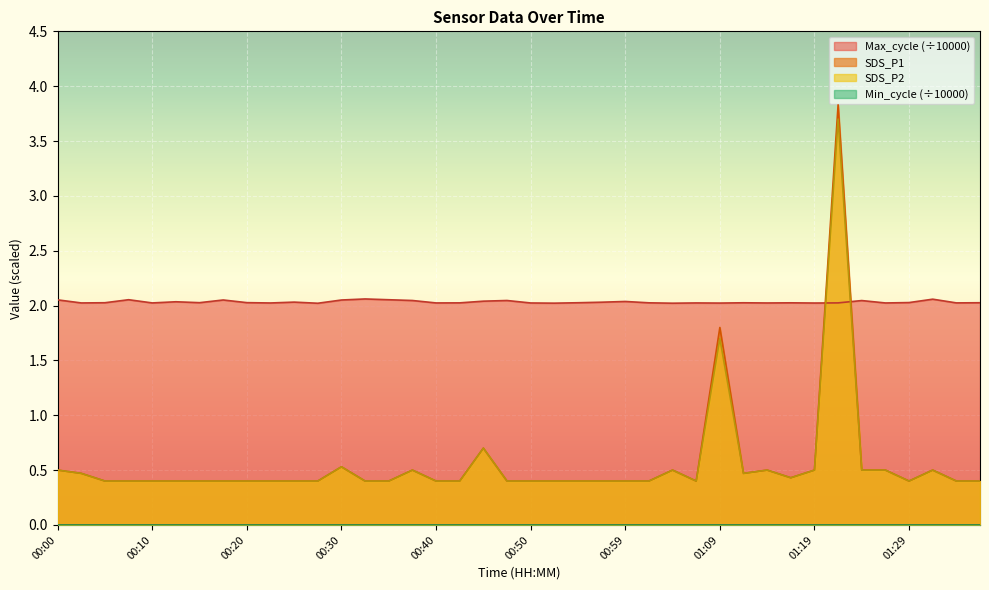

The SDS_P1 series shows 0.5 at 01:24. True or false?

True